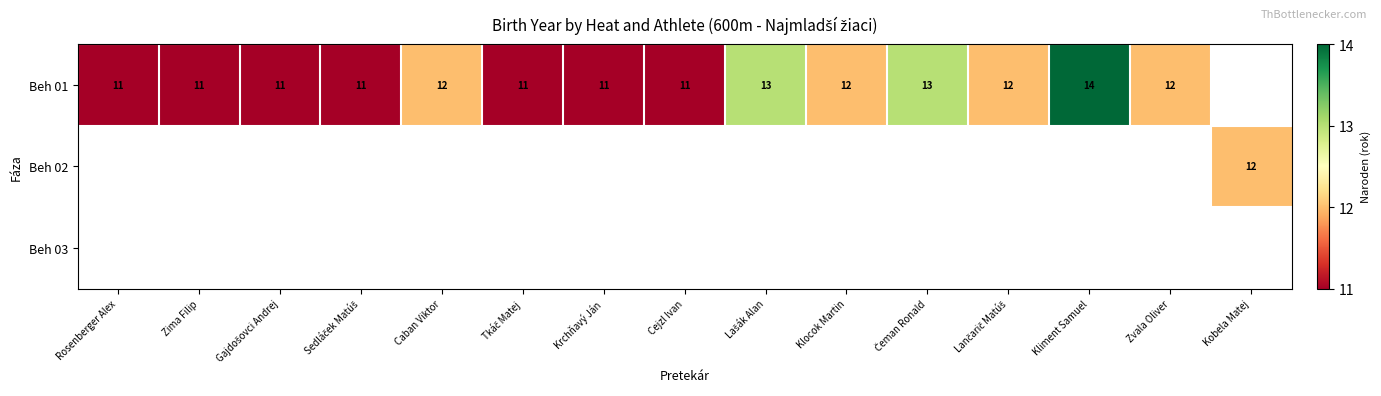

How many series are shown in this chart?

3